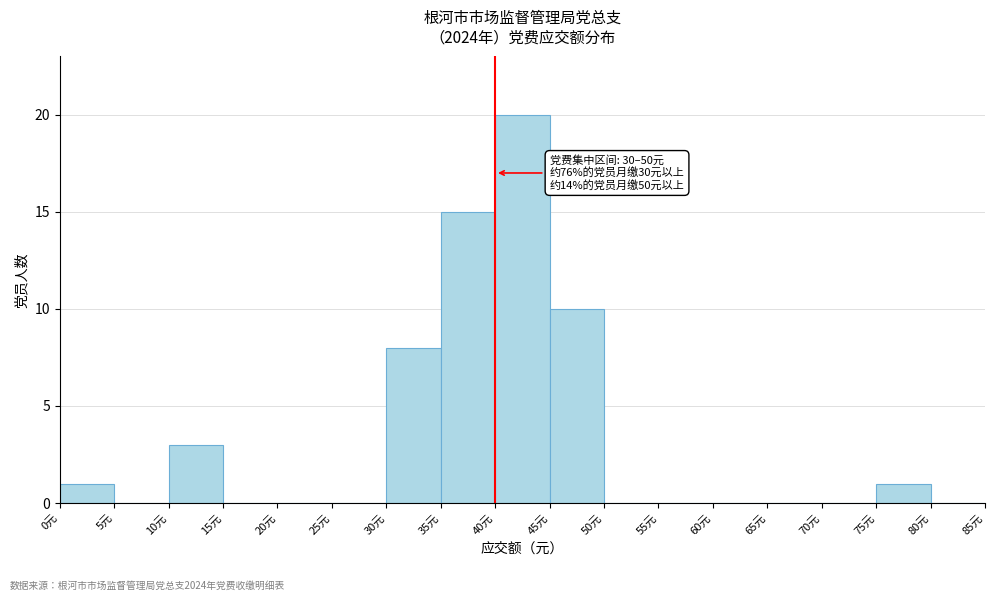

Over which range of the x-axis is the bar tallest?

40 to 45